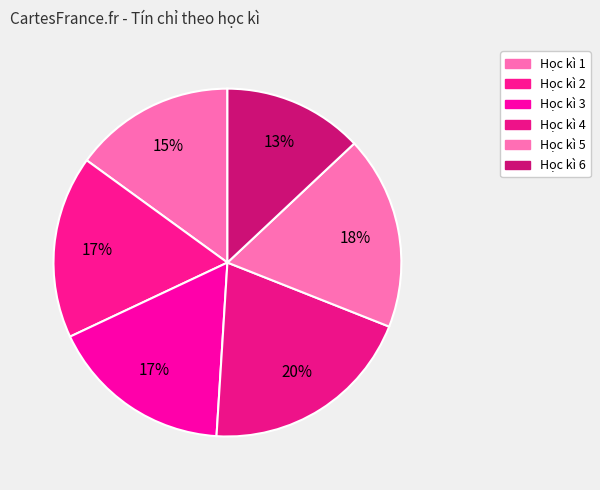

Rank the categories by value from highest to lowest.

Học kì 4, Học kì 5, Học kì 2, Học kì 3, Học kì 1, Học kì 6